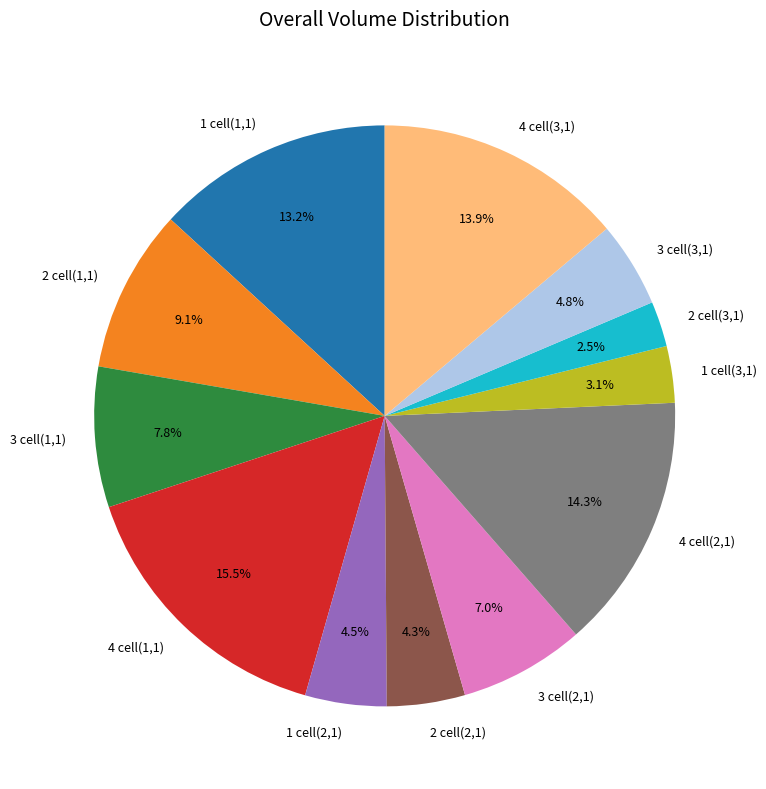

Combined, what portion of the pie is 1 cell(1,1) and 2 cell(3,1)?

15.7%